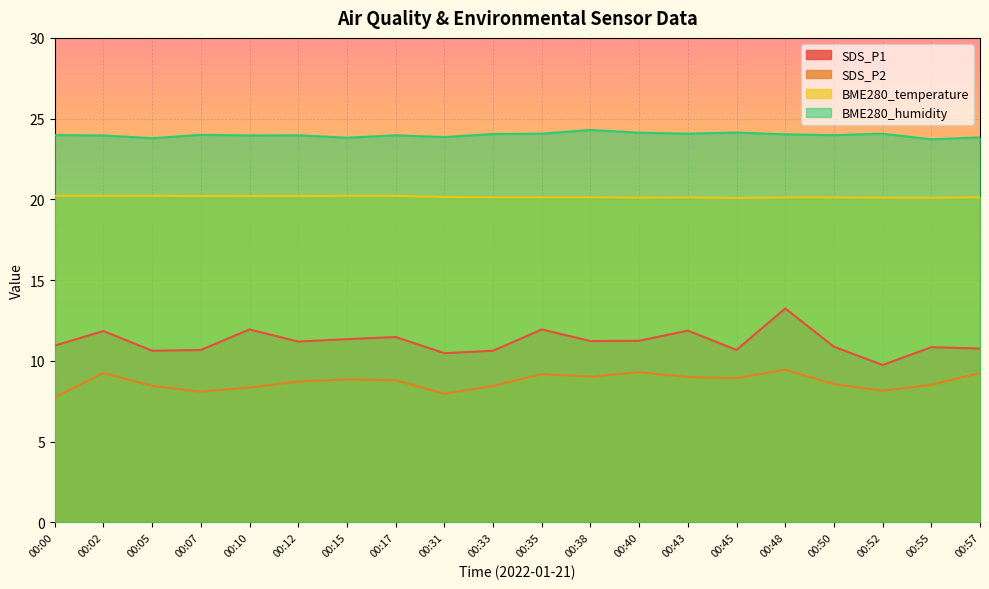

True or false: SDS_P2 has more than 1 points higher than both neighbors.

True